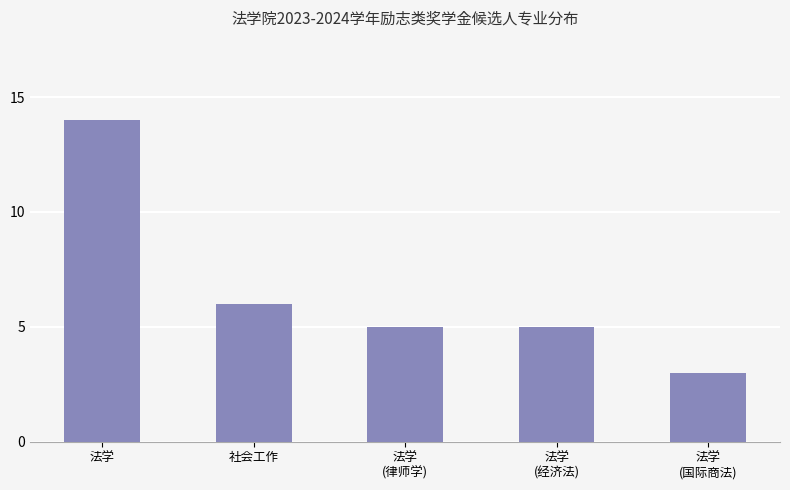

The chart shows a value of 20 at 法学. True or false?

False